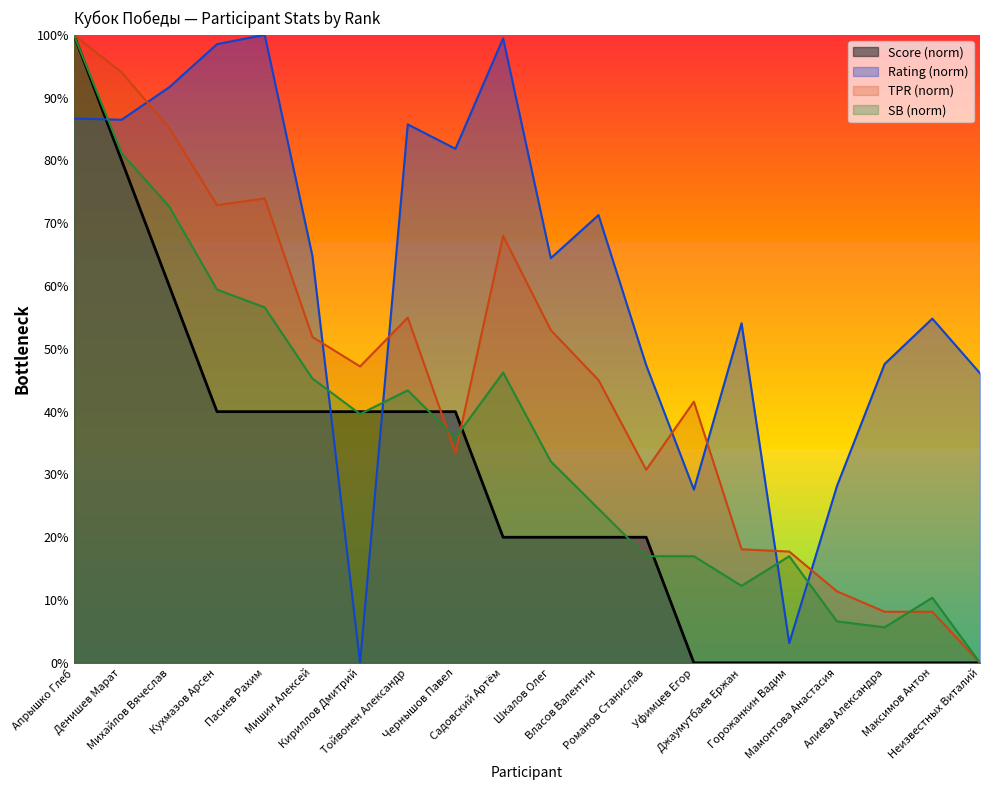

True or false: Score has a value of 28.6 at Романов Станислав.

False